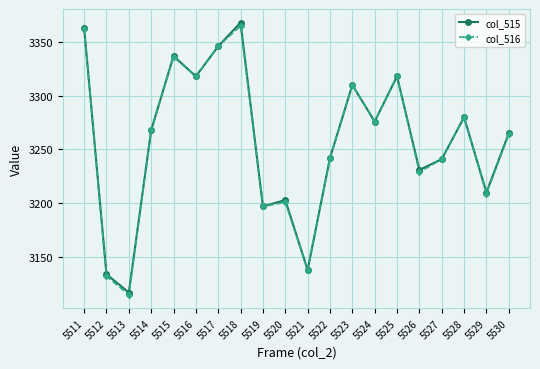

How many distinct data groups are displayed?

2